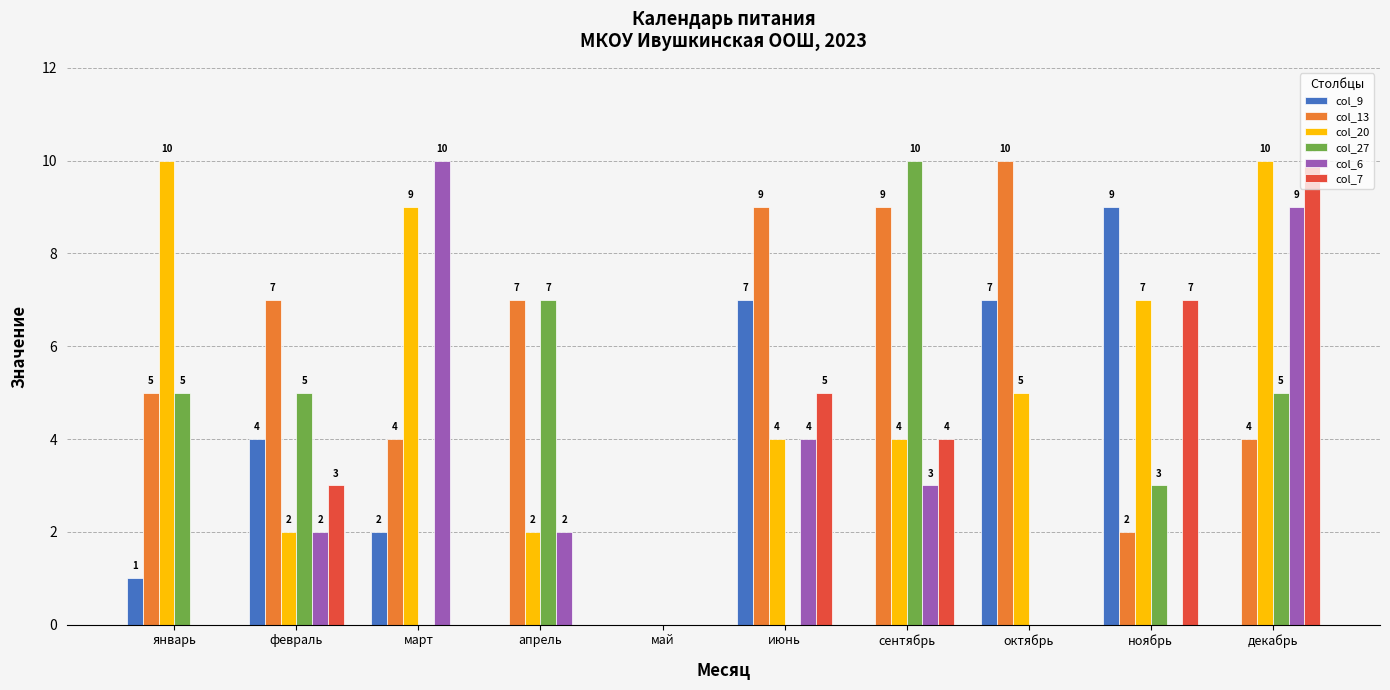

What is the difference between the col_27 values at декабрь and май?

5